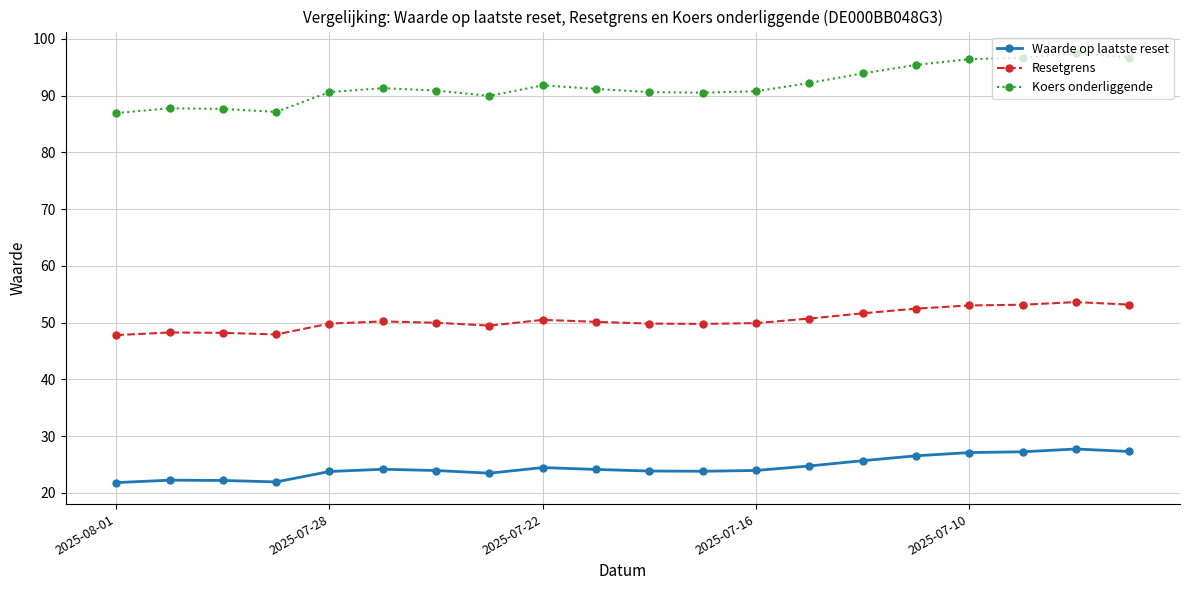

Which series has the largest range (max minus min)?

Koers onderliggende